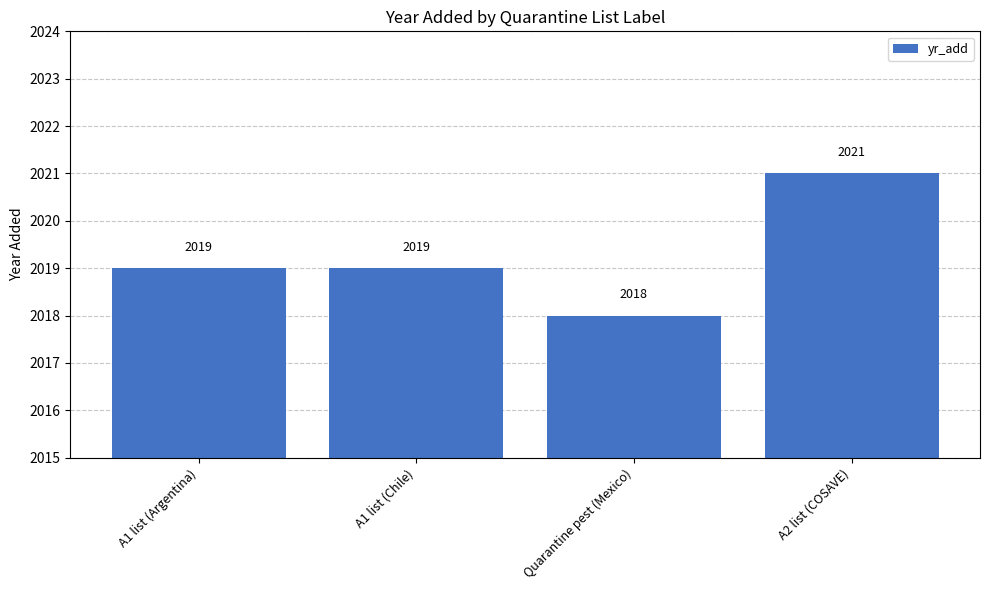

What is the value of the 1st bar from the left?

2019